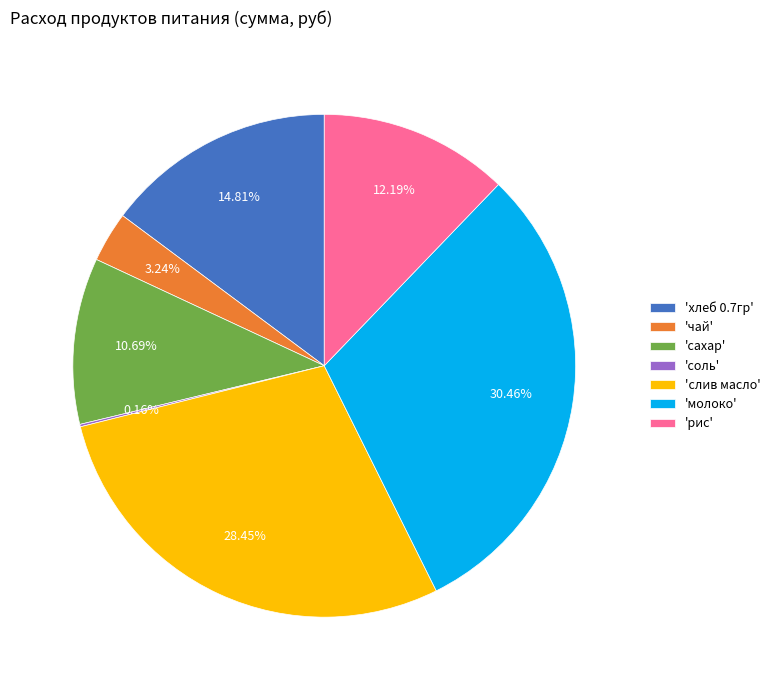

What is the largest slice in the pie chart?

'молоко'